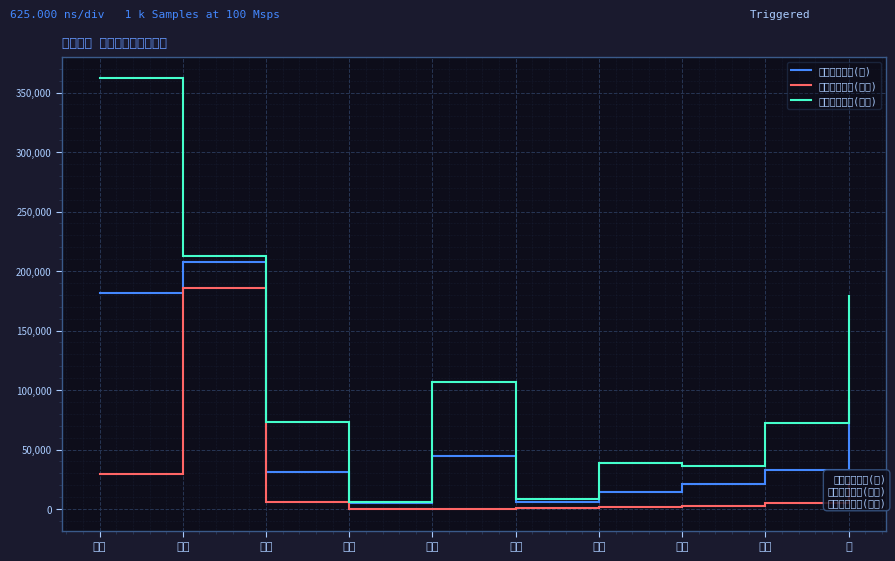

The value of 個人貸出冊数(児童) at 建部 is 8589. True or false?

True